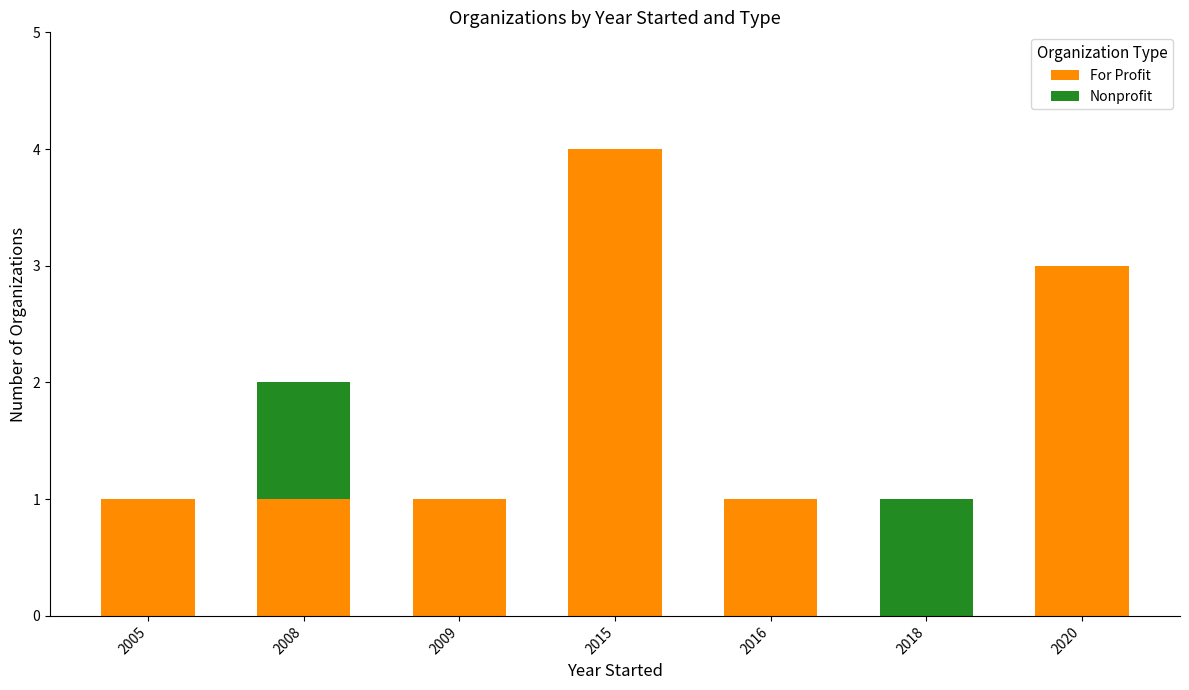

Does the chart contain stacked bars?

Yes